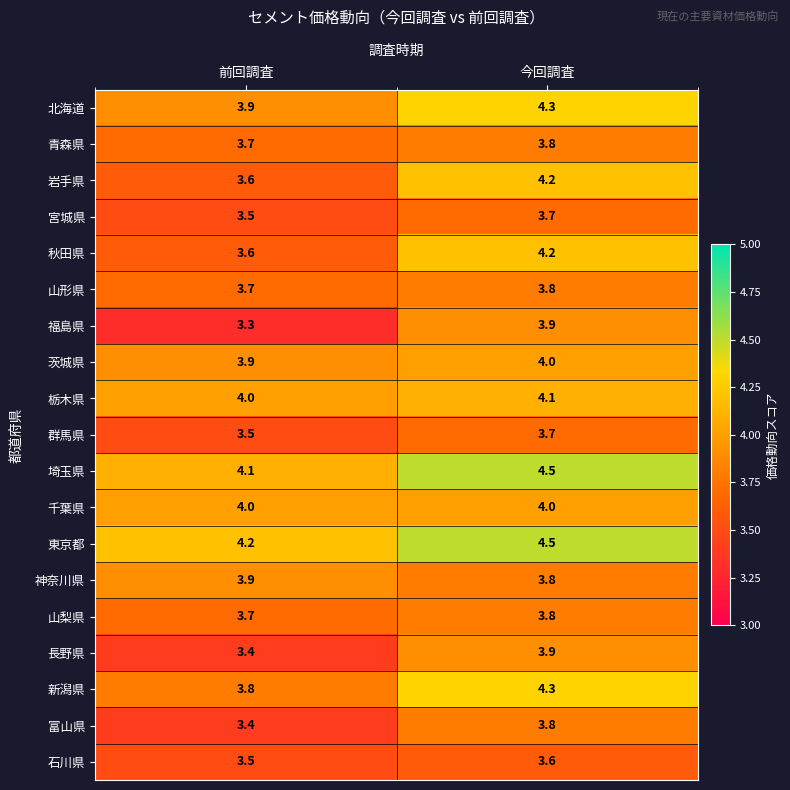

What is the average value of the 青森県 series?

3.8